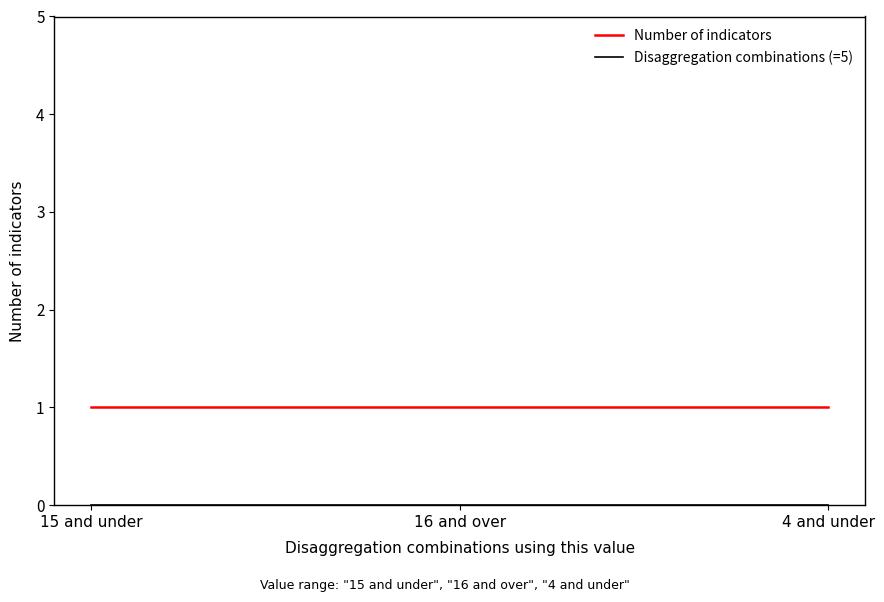

What is the sum of all Number of indicators values?

3